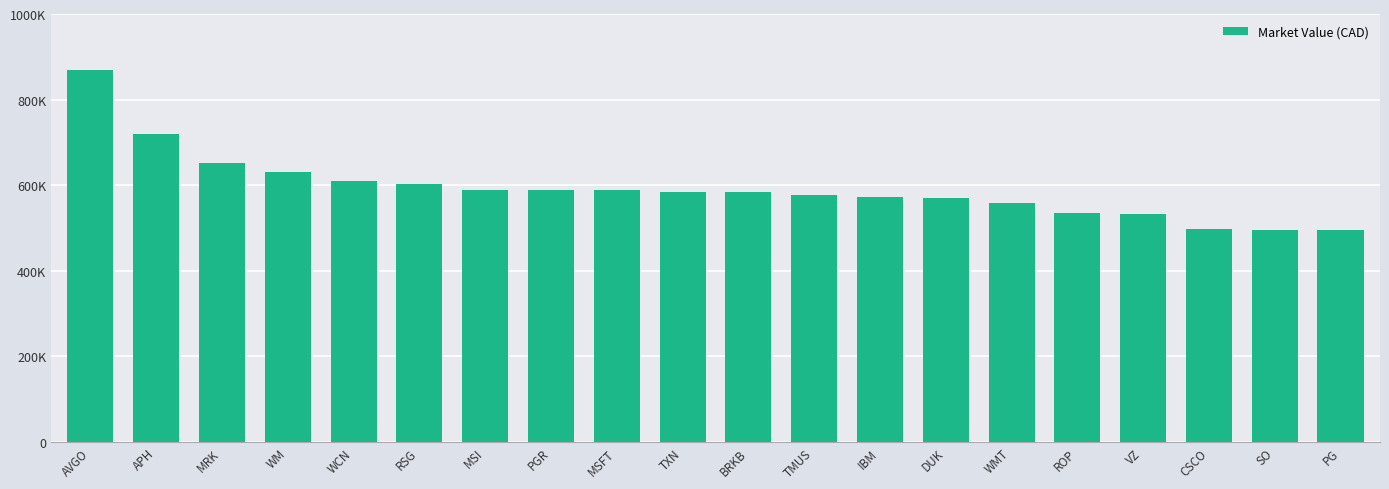

Does the chart contain any negative values?

No